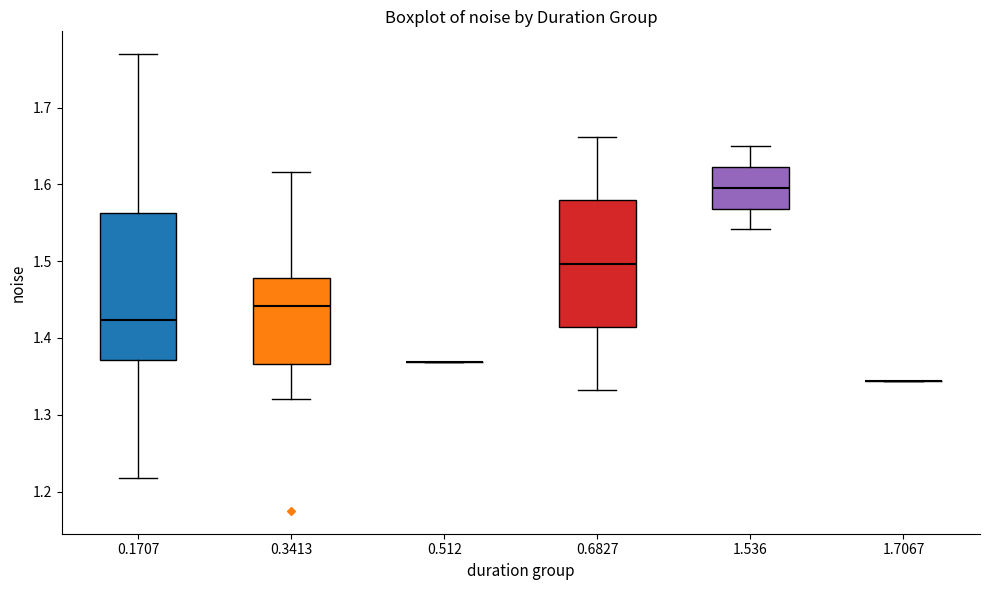

Where is the lower edge of the box at x = 0.1707 on the y-axis? The values are not printed on the chart, so give them approximately, as read against the axis.

1.37